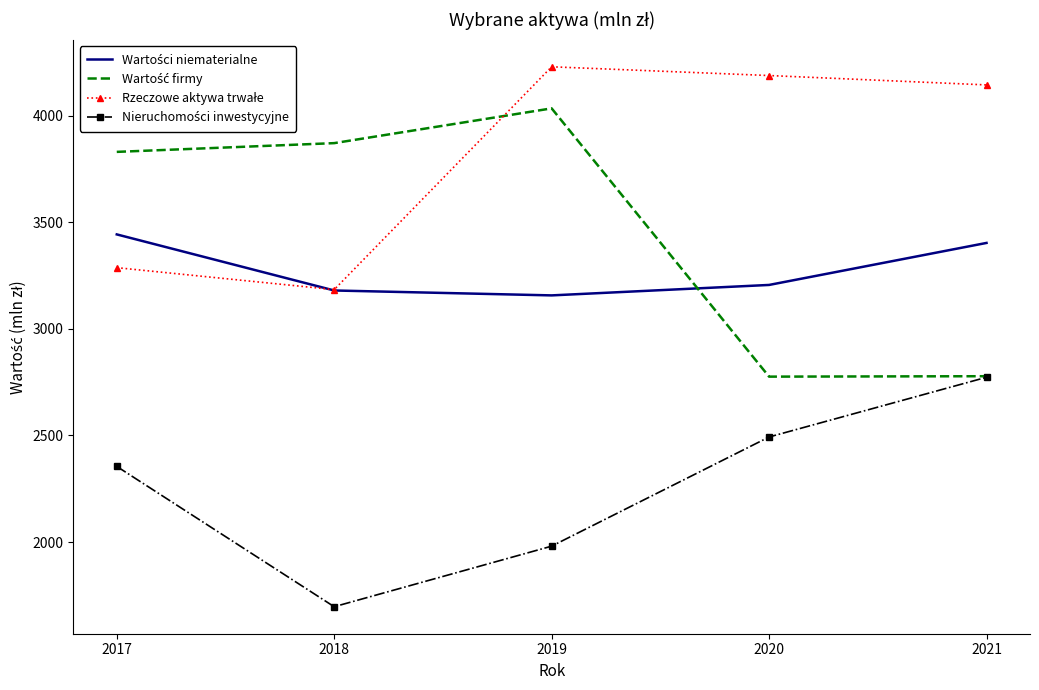

What is the maximum value shown in the chart?

4229